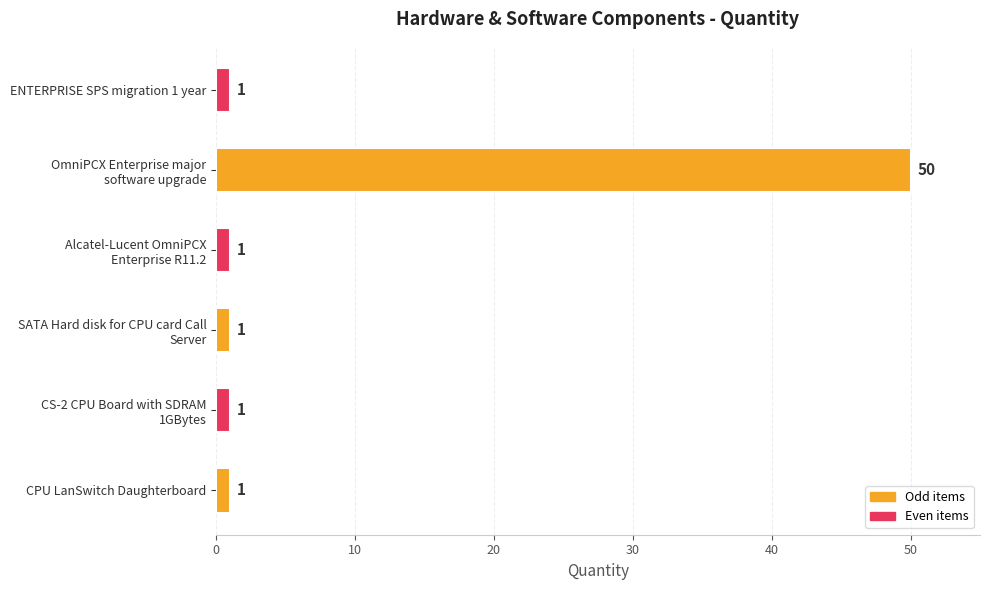

The chart shows a value of 1 at CPU LanSwitch Daughterboard. True or false?

True